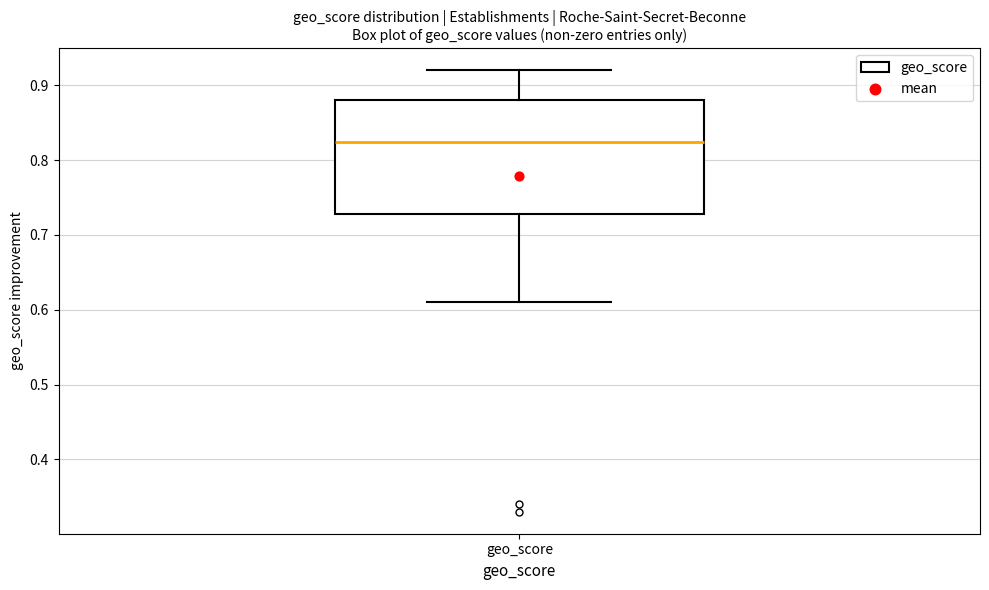

Where does the lower whisker of the box for geo_score end on the y-axis? The values are not printed on the chart, so give them approximately, as read against the axis.

0.61